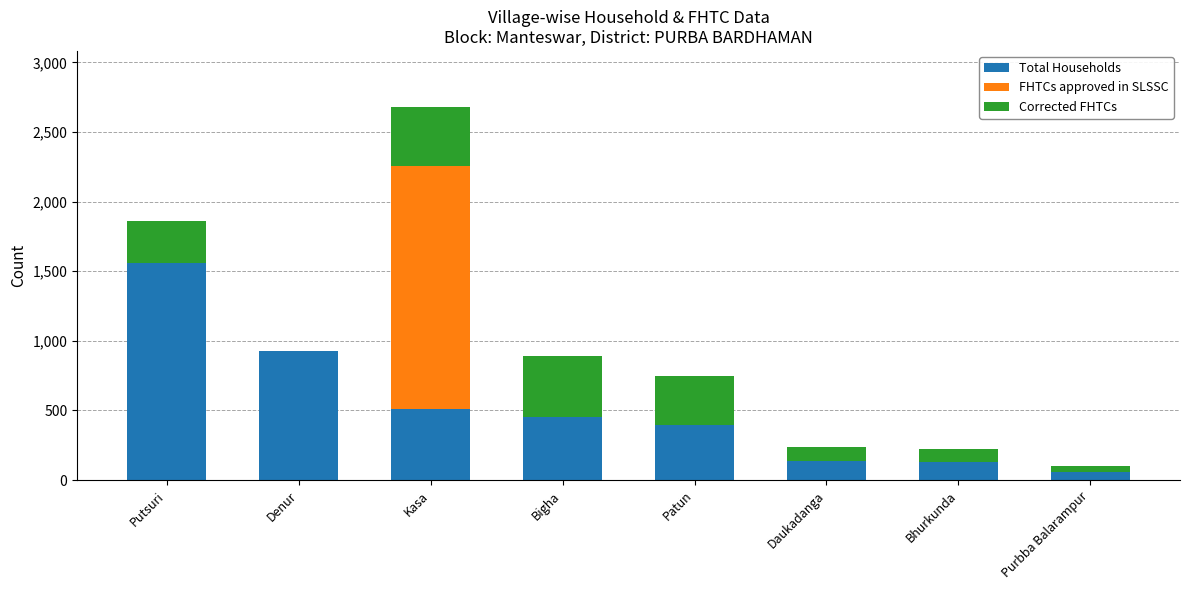

True or false: Total Households has a value of 135 at Daukadanga.

True